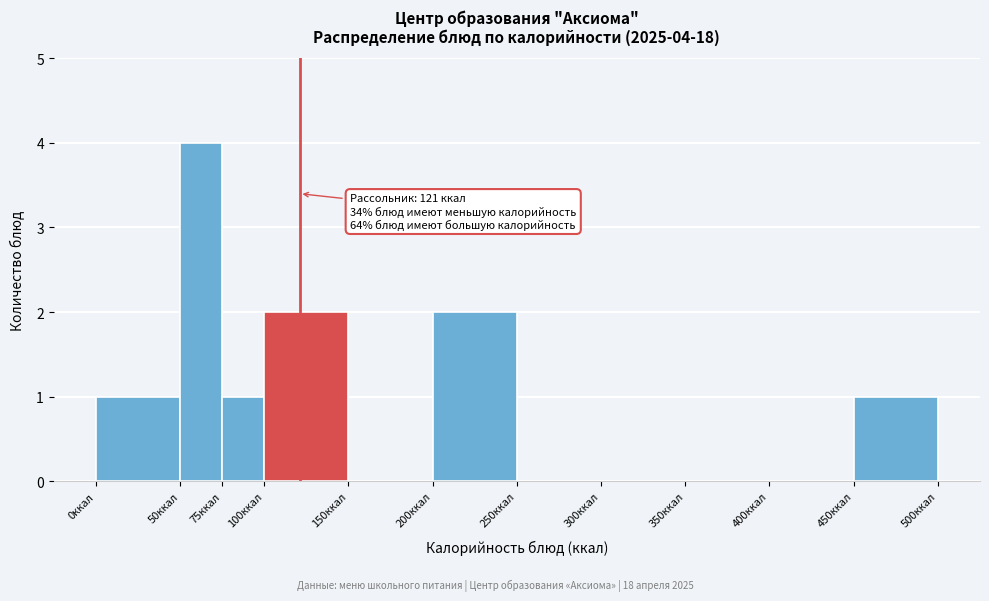

Over which range of the x-axis is the bar tallest?

50 to 75